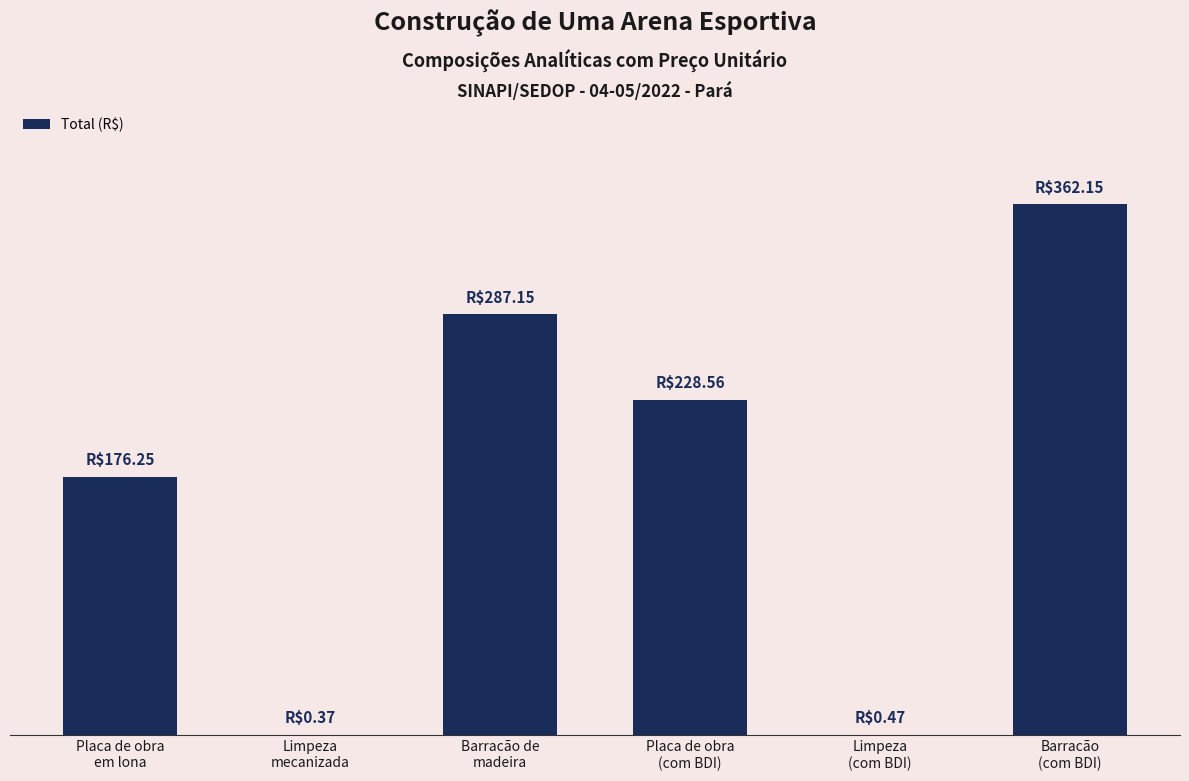

What is the minimum value shown in the chart?

0.4